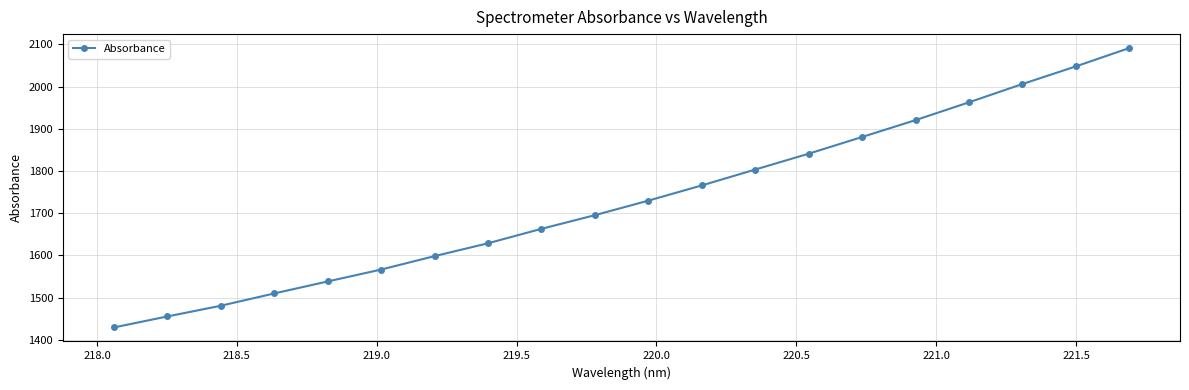

What is the difference between the second highest and minimum values?

618.6